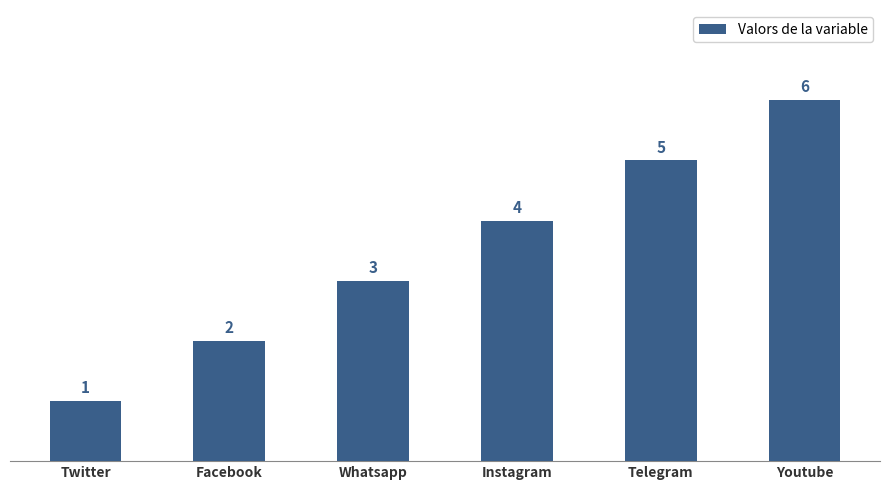

Rank the categories by value from lowest to highest.

Twitter, Facebook, Whatsapp, Instagram, Telegram, Youtube